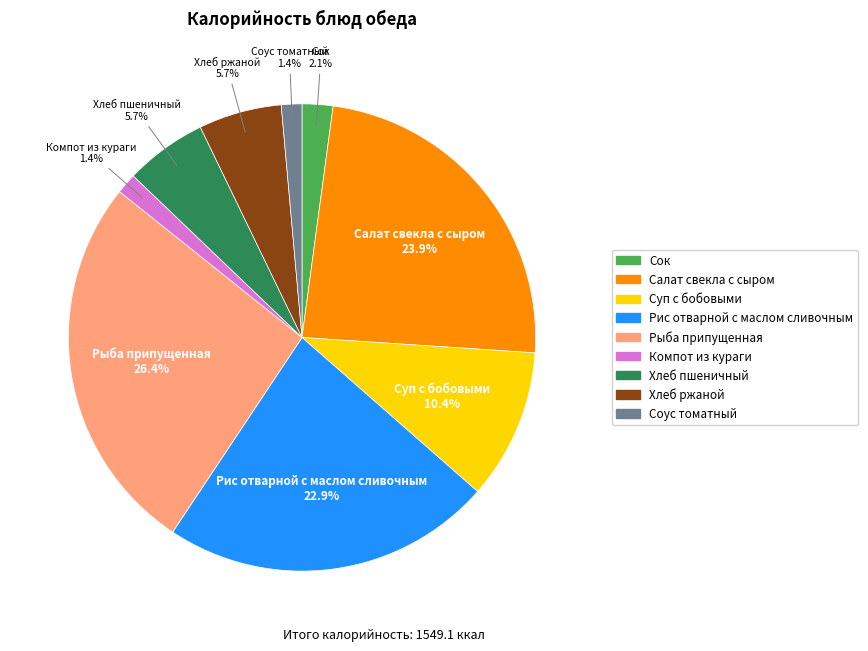

True or false: Хлеб ржаной accounts for 11% of the total.

False